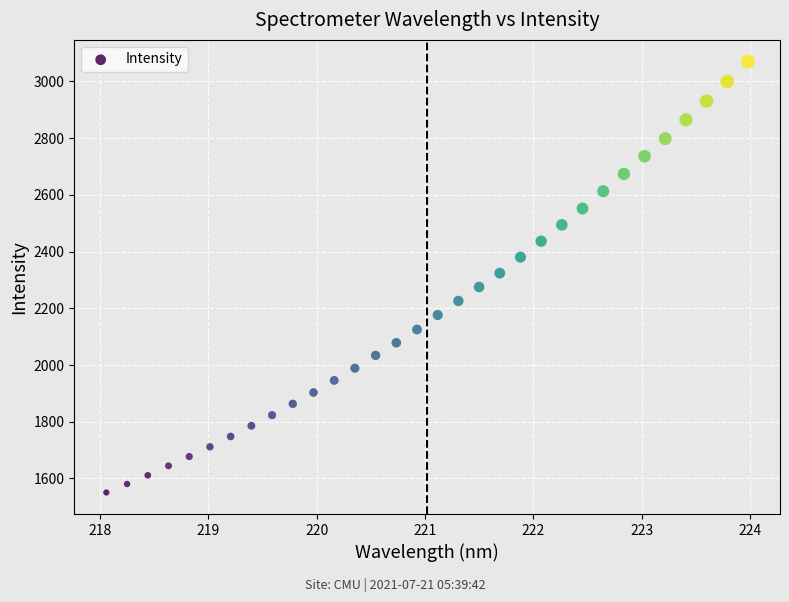

What is the range of Y values (max minus min)?

1520.4